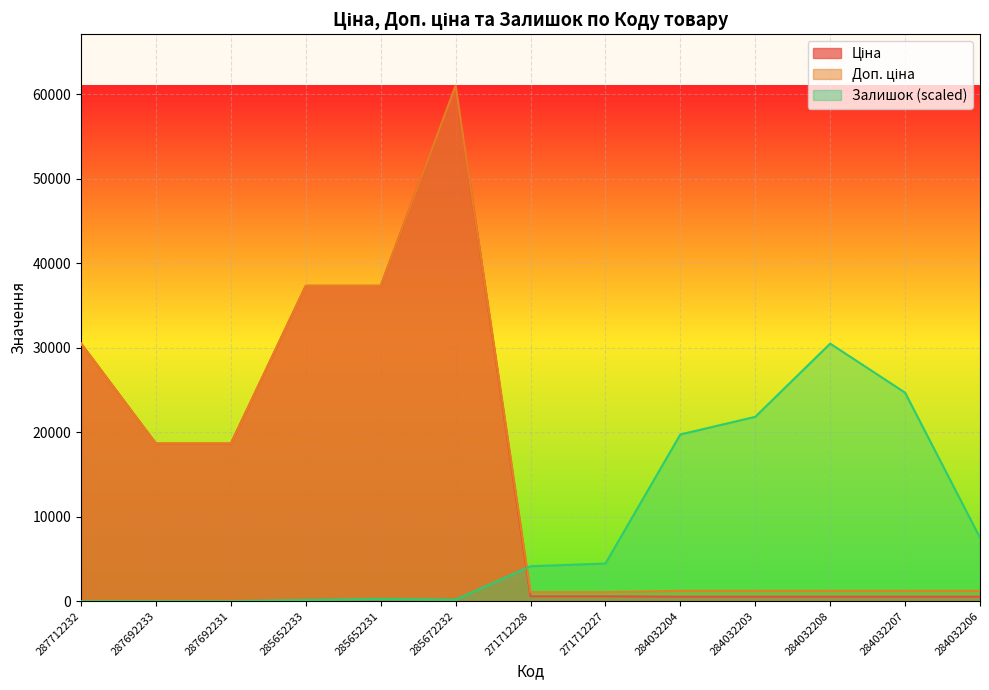

Reading right to left, extract all data points from this chart.

Ціна: 535.4	535.4	535.4	535.4	535.4	586.0	586.0	61024.7	37343.0	37343.0	18671.5	18671.5	30512.3
Доп. ціна: 1227.2	1227.2	1227.2	1227.2	1227.2	1074.5	1074.5	61024.7	37343.0	37343.0	18671.5	18671.5	30512.3
Залишок: 7522.4	24693.4	30499.9	21833.6	19744.7	4463.7	4140.4	186.5	273.5	149.2	0.0	0.0	0.0